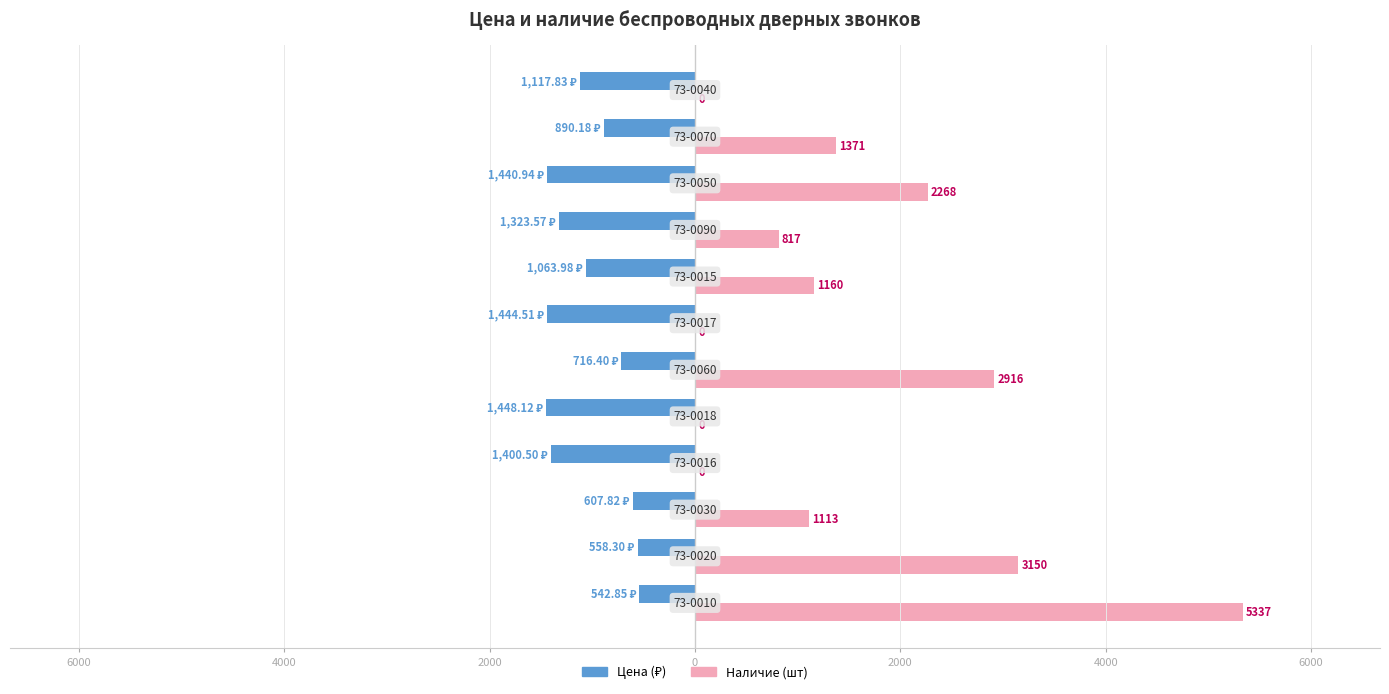

Does the chart contain stacked bars?

No